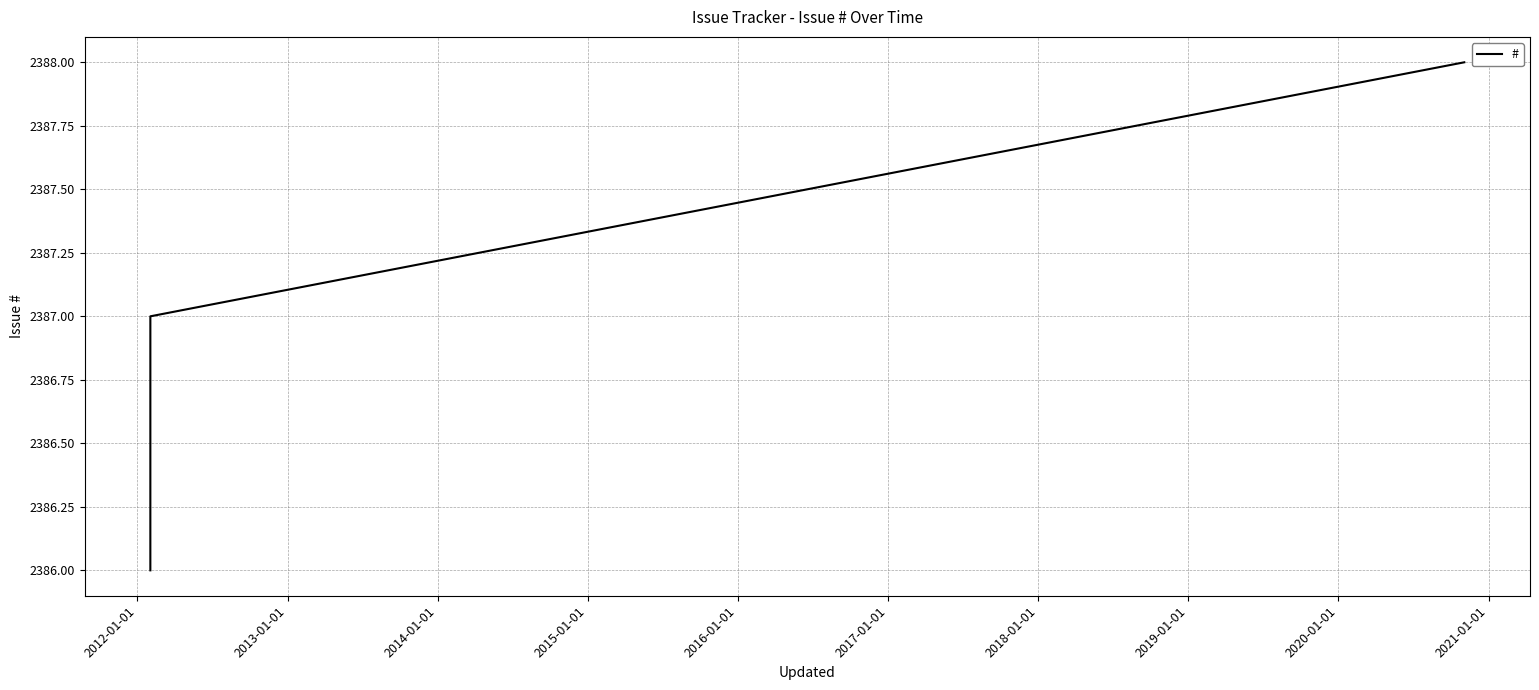

What is the maximum value shown in the chart?

2388